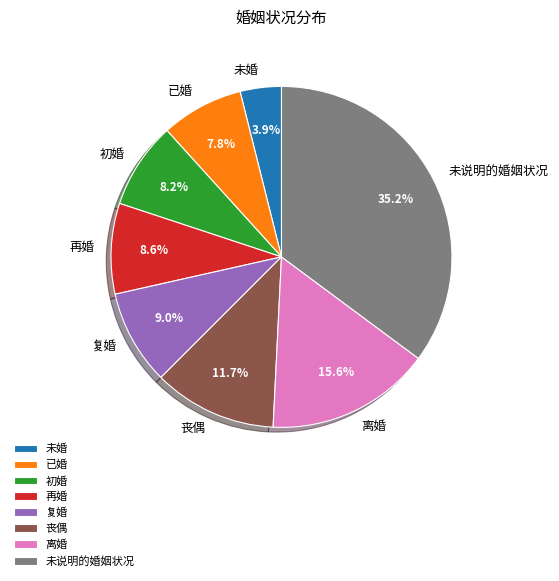

What is the smallest slice in the pie chart?

未婚